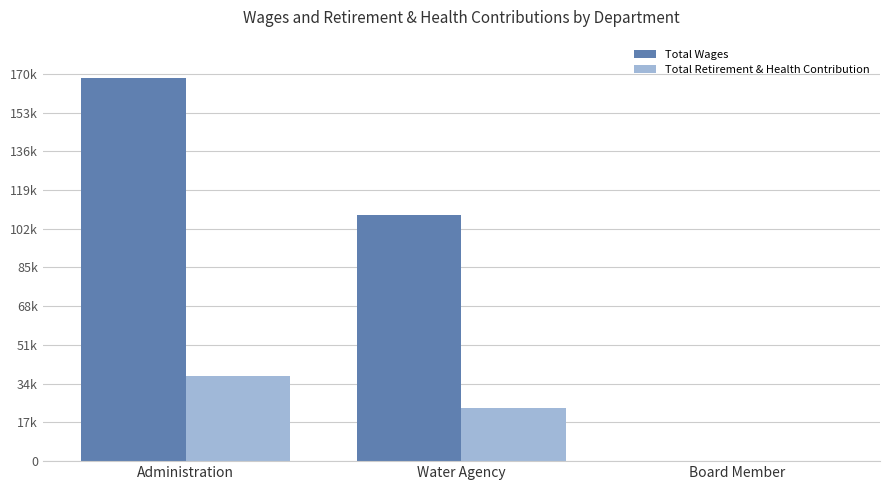

Reading left to right, extract all data points from this chart.

Total Wages: 168321	108106	0
Total Retirement & Health Contribution: 37465	23229	0